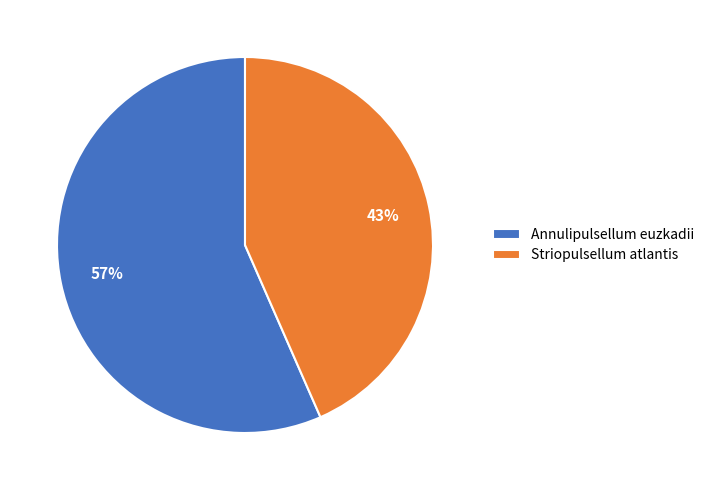

Does Striopulsellum atlantis represent more than half of the total?

No